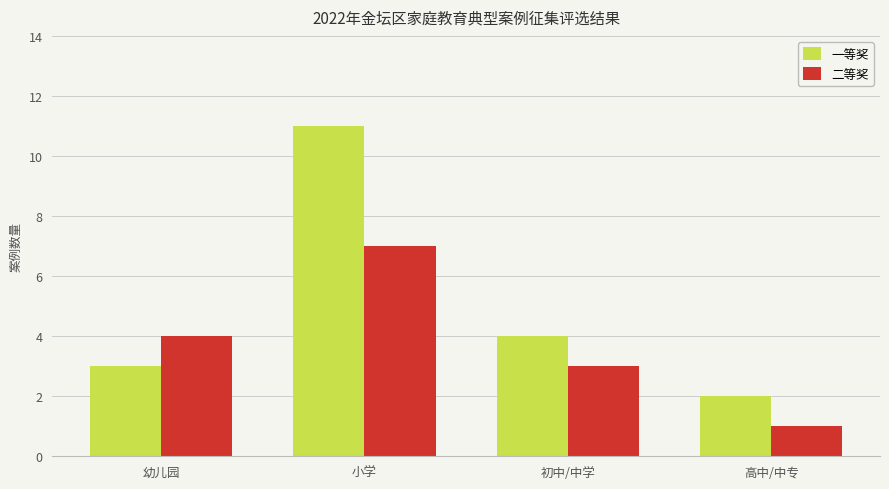

Which series has the widest spread of values?

一等奖